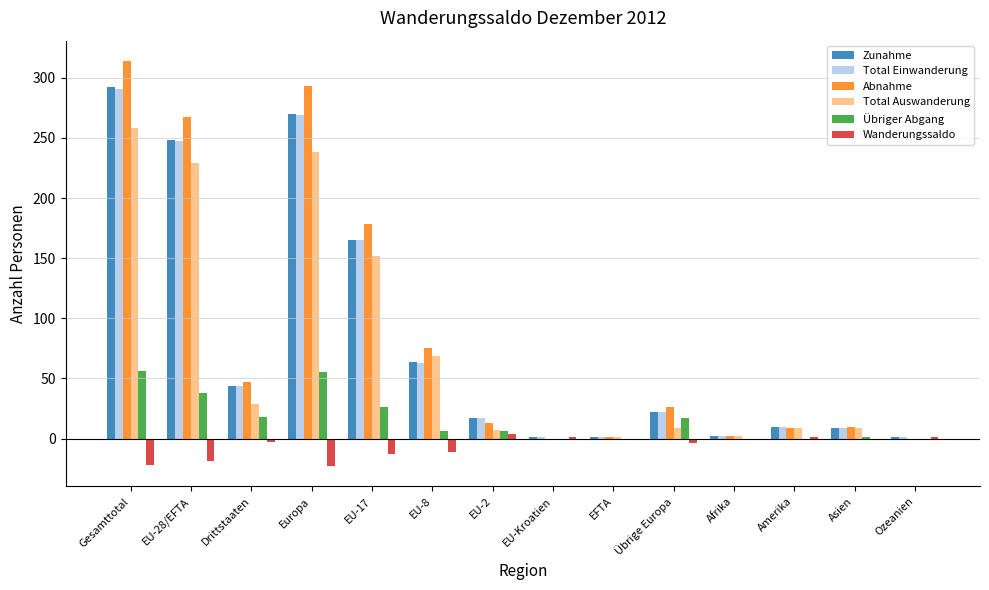

Which series has the widest spread of values?

Abnahme